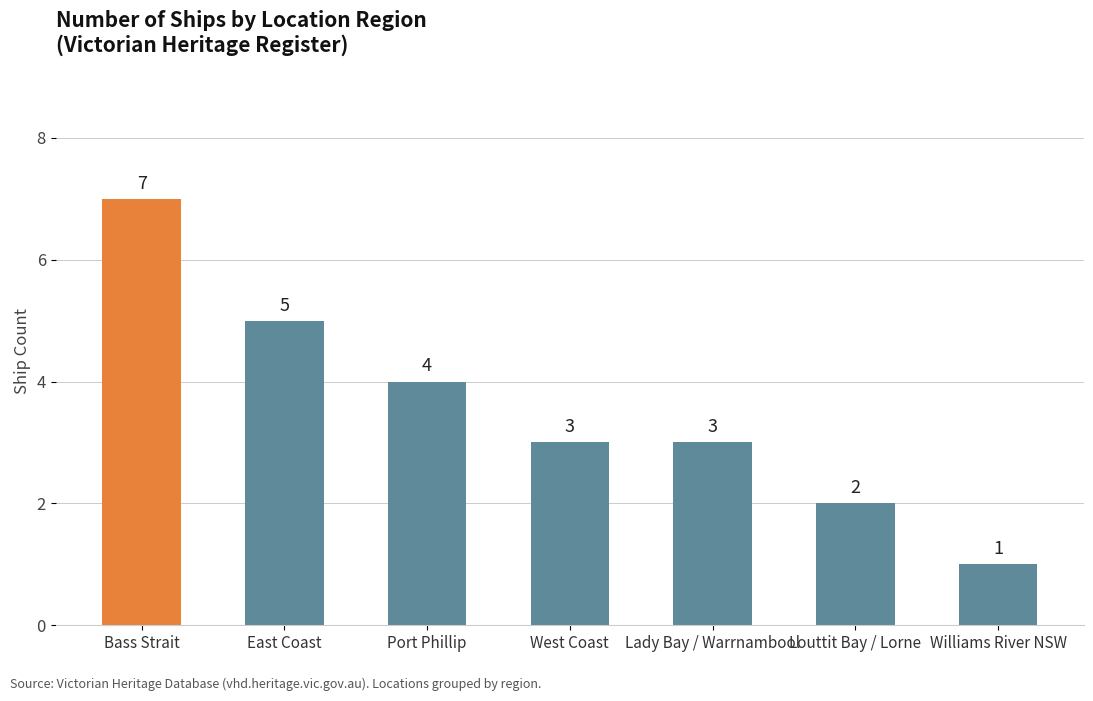

Reading left to right, transcribe all the data shown in this chart.

Bass Strait=7	East Coast=5	Port Phillip=4	West Coast=3	Lady Bay / Warrnambool=3	Louttit Bay / Lorne=2	Williams River NSW=1